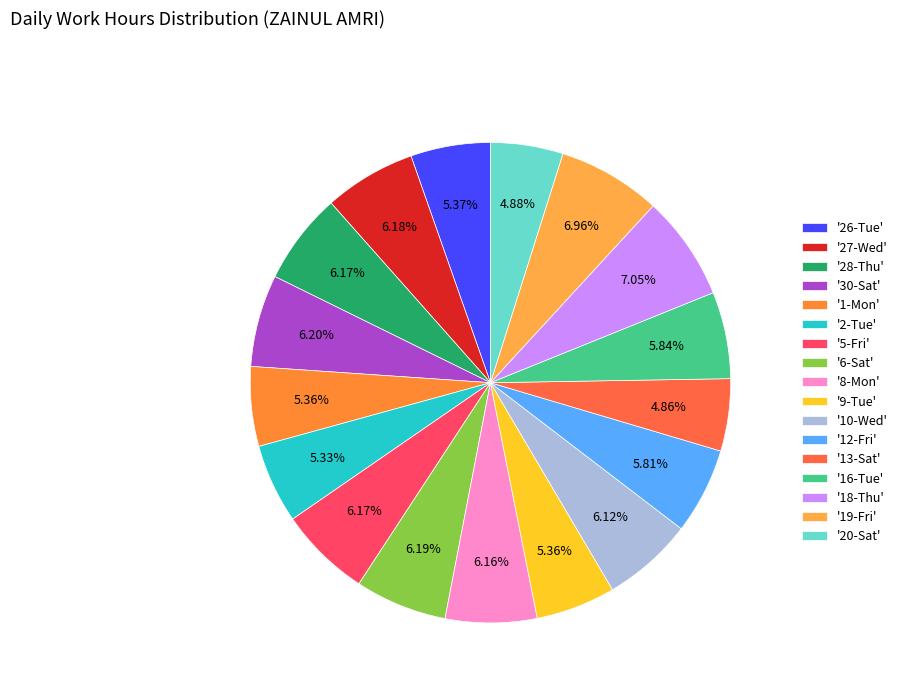

Is there a majority slice in this chart?

No